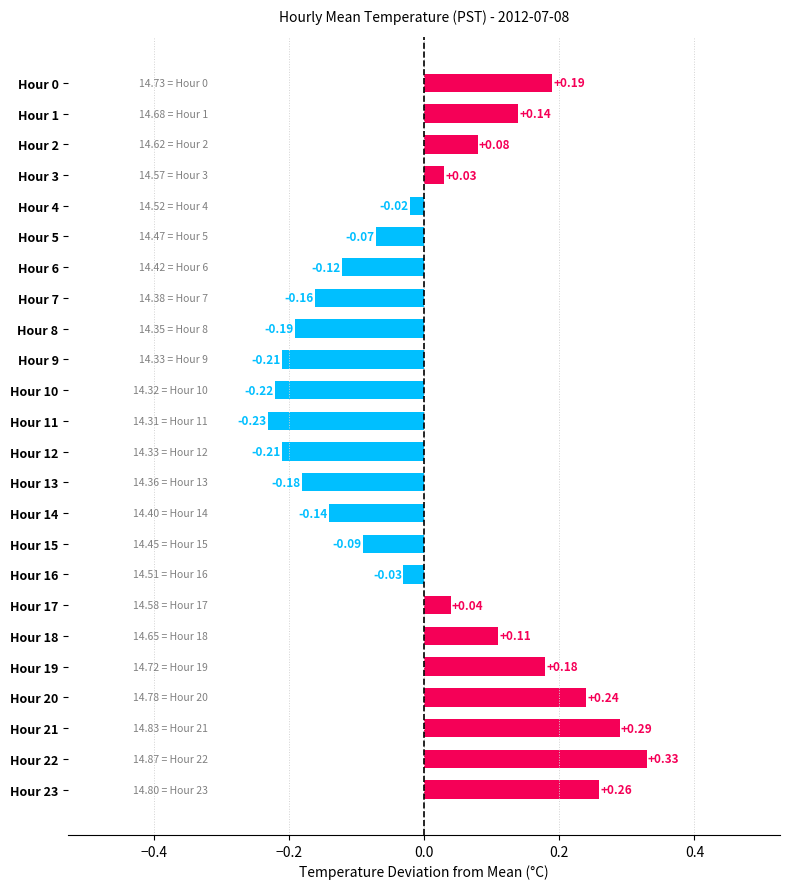

Which has a higher value, Hour 9 or Hour 2?

Hour 2